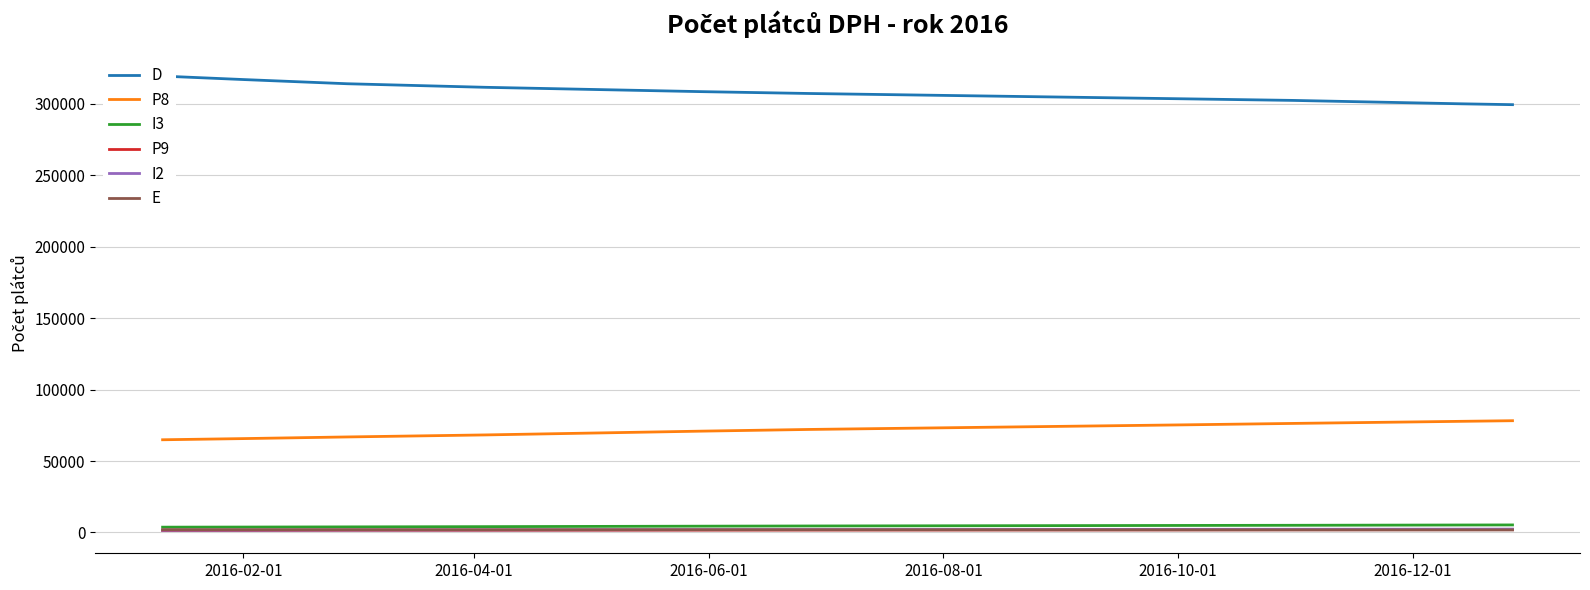

True or false: I2 and P8 intersect in this chart.

False